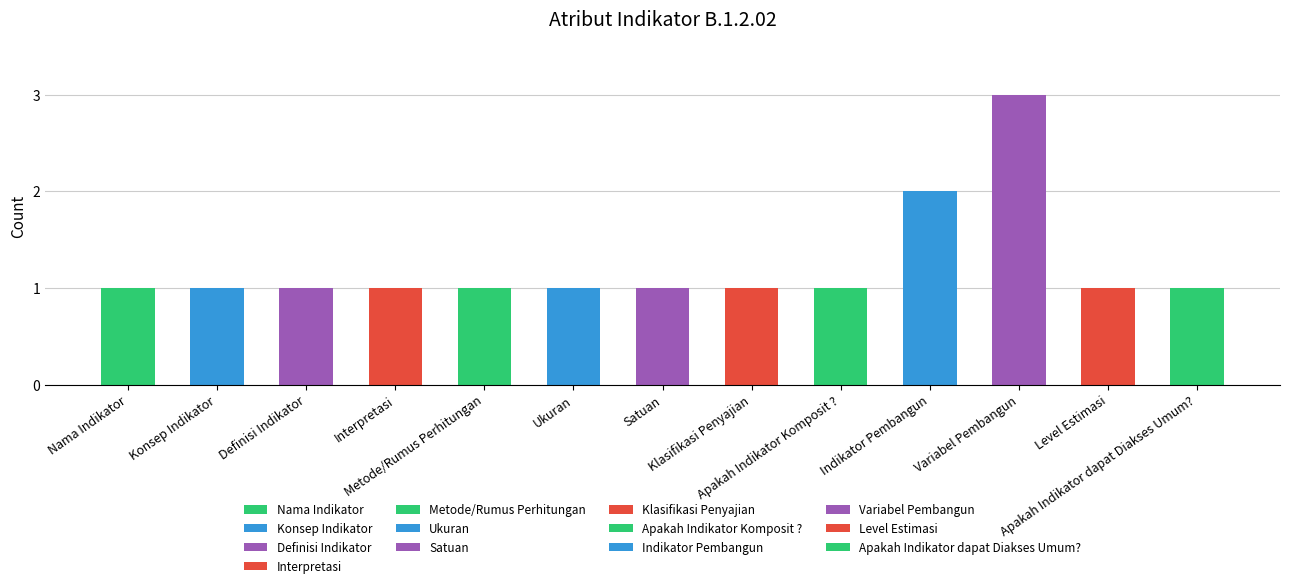

What is the greatest value displayed?

3